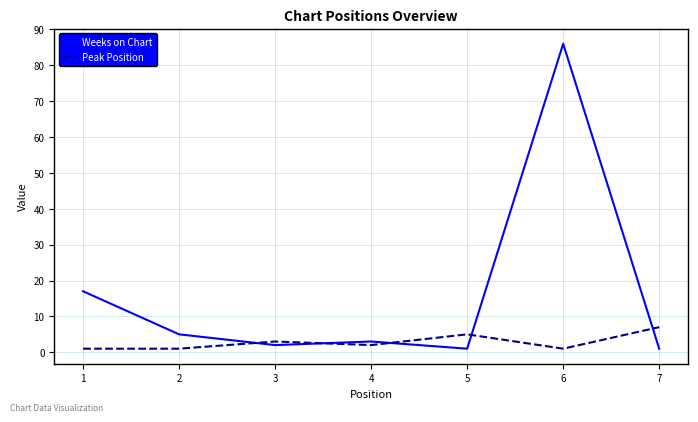

Reading left to right, what are all the values shown in this chart?

Weeks on Chart: 1=17	2=5	3=2	4=3	5=1	6=86	7=1
Peak Position: 1=1	2=1	3=3	4=2	5=5	6=1	7=7